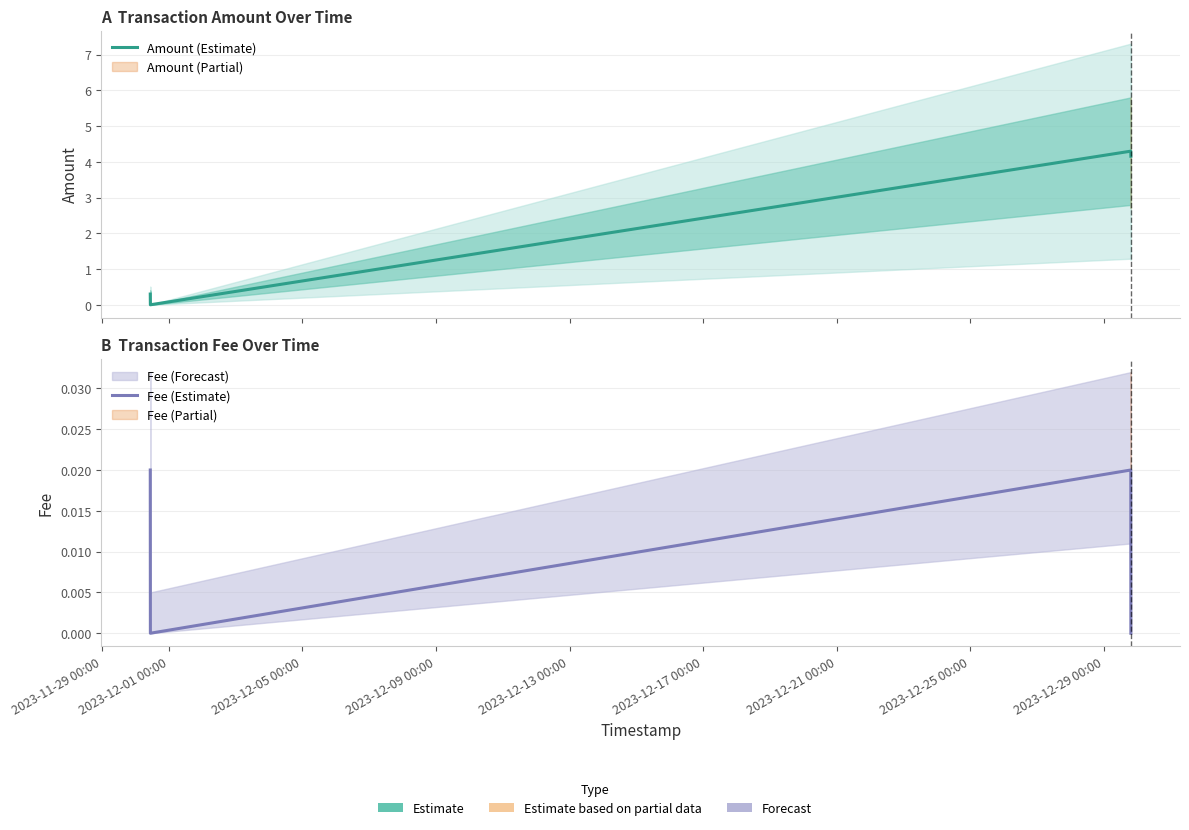

What is the difference between the second highest and second lowest values in the Amount (Estimate) series?

3.9